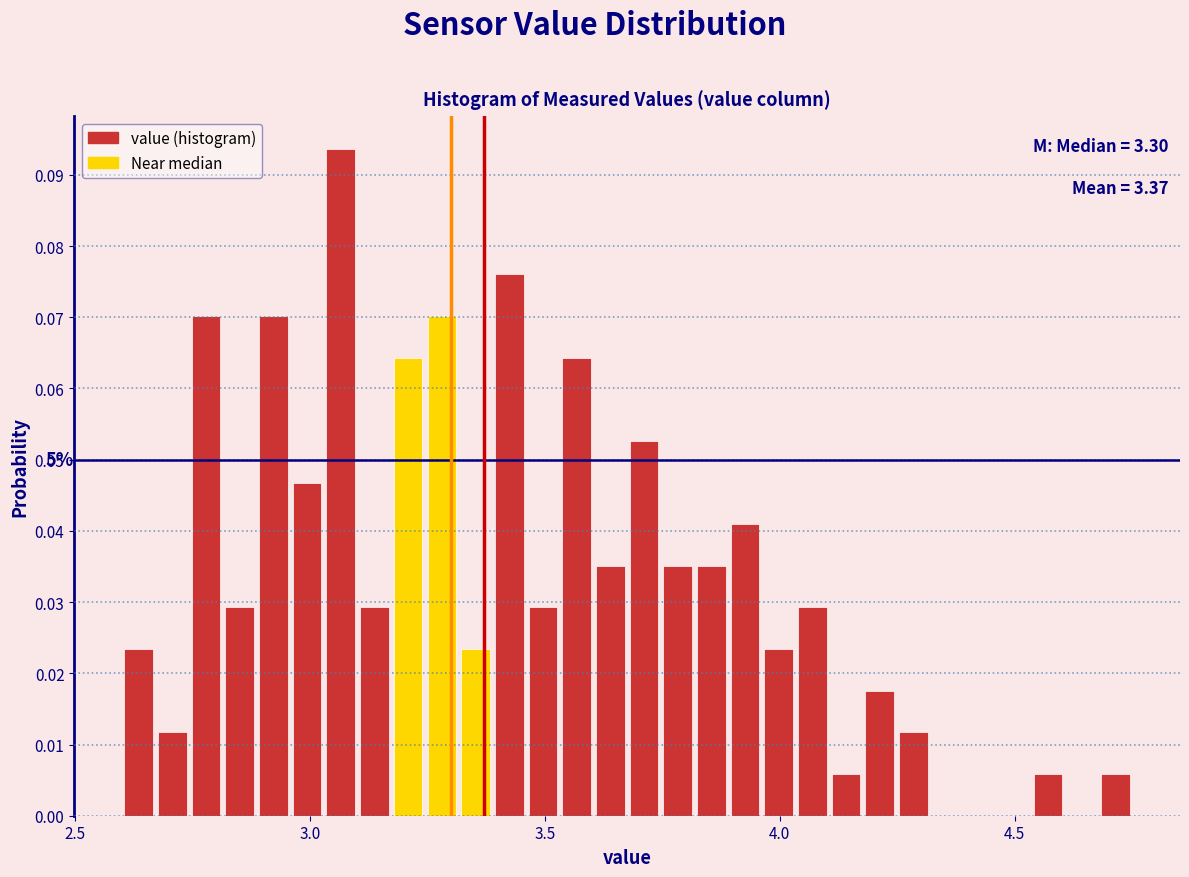

Read against the x-axis, roughly where is the centre of the tallest bar?

3.05